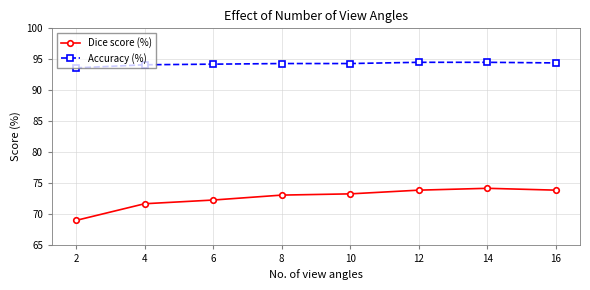

Is the value of Accuracy (%) at 16 greater than the value of Dice score (%) at 6?

Yes